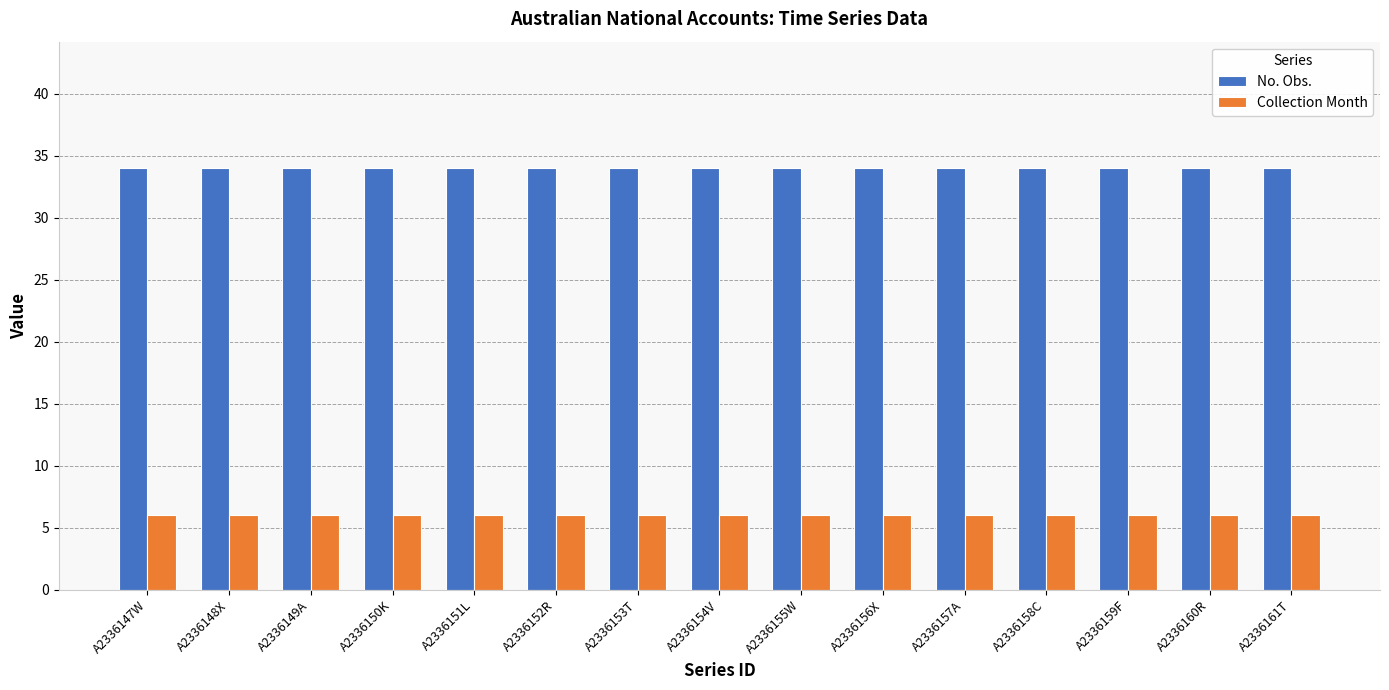

Reading right to left, transcribe all the data shown in this chart.

No. Obs.: A2336161T=34	A2336160R=34	A2336159F=34	A2336158C=34	A2336157A=34	A2336156X=34	A2336155W=34	A2336154V=34	A2336153T=34	A2336152R=34	A2336151L=34	A2336150K=34	A2336149A=34	A2336148X=34	A2336147W=34
Collection Month: A2336161T=6	A2336160R=6	A2336159F=6	A2336158C=6	A2336157A=6	A2336156X=6	A2336155W=6	A2336154V=6	A2336153T=6	A2336152R=6	A2336151L=6	A2336150K=6	A2336149A=6	A2336148X=6	A2336147W=6